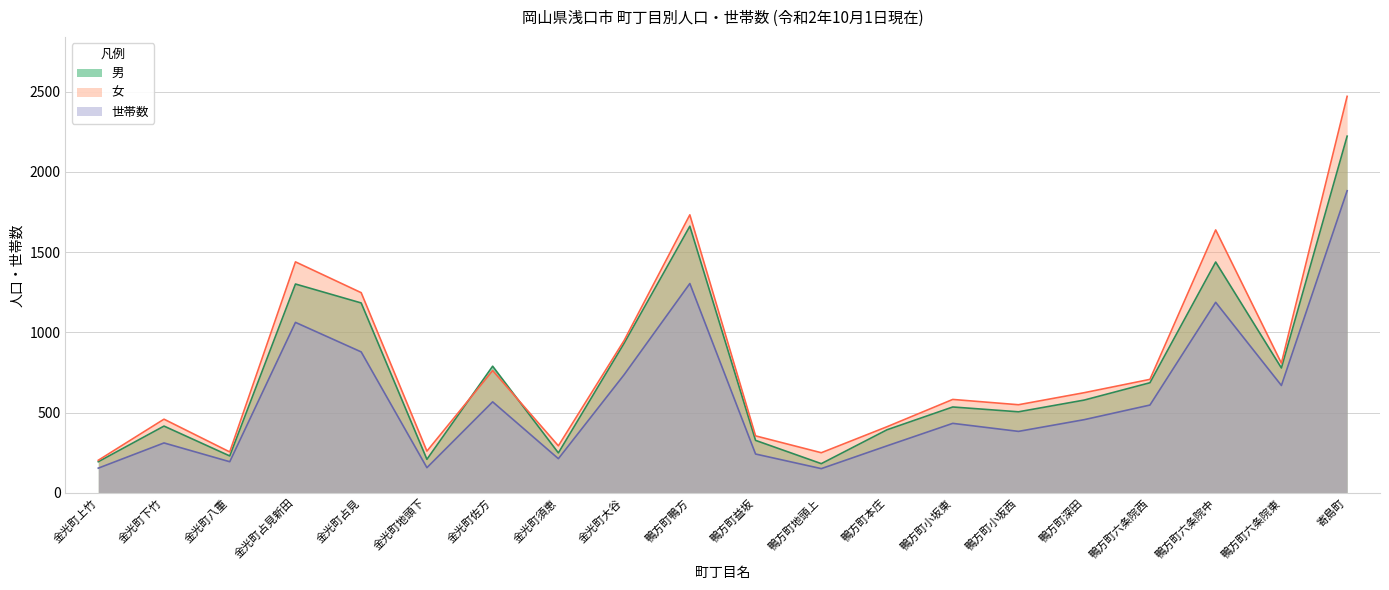

What is the approximate value of 世帯数 at 金光町八重, to the nearest 10?

190